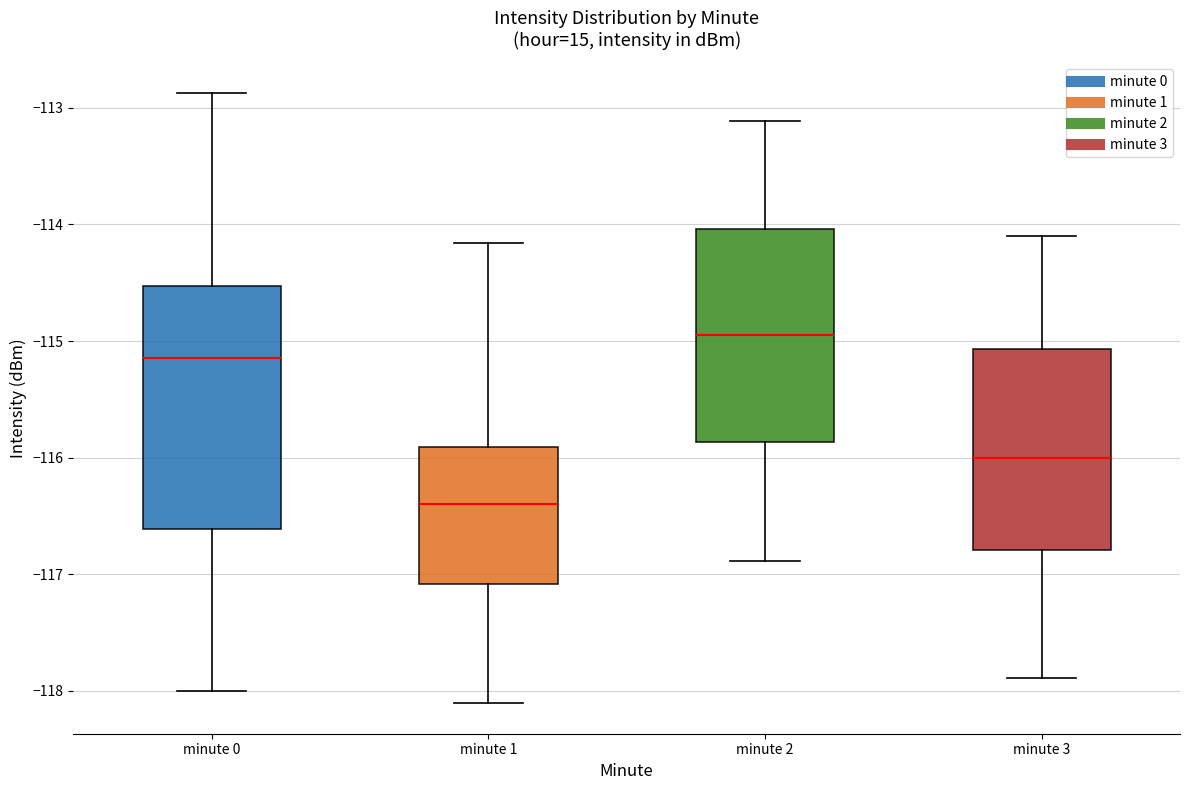

Which box has the highest median line?

minute 2